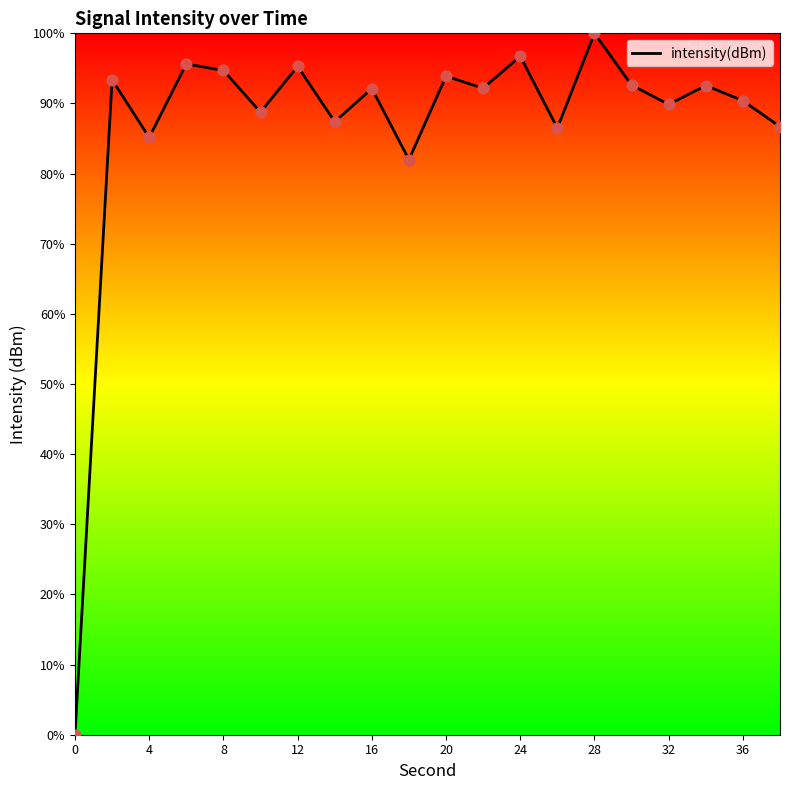

What is the greatest value displayed?

100.0